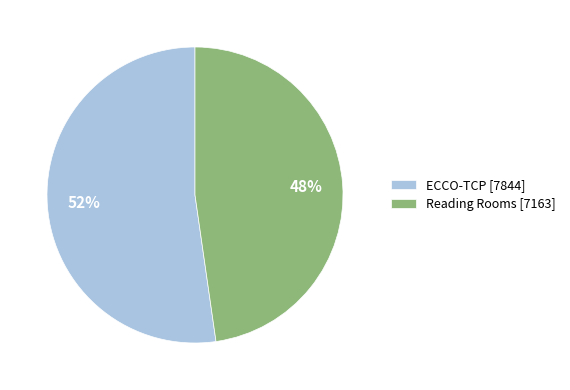

To the nearest percent, what is the combined percentage of ECCO-TCP and Reading Rooms?

100%